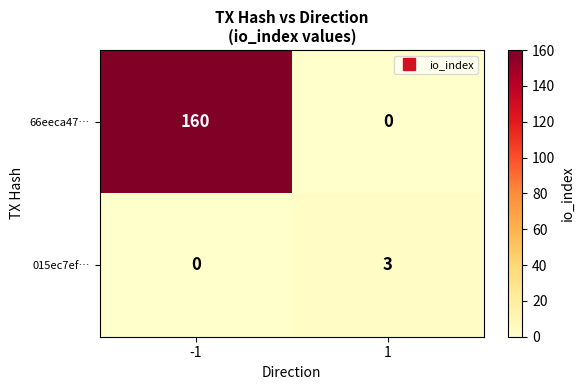

What is the greatest value displayed?

160